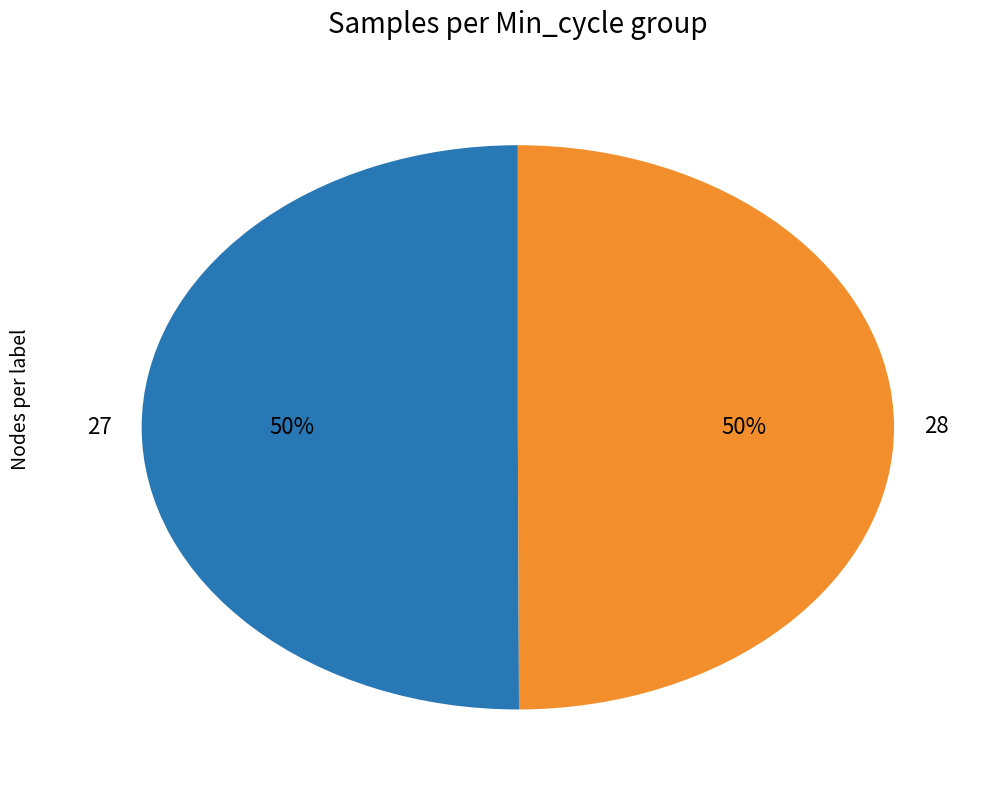

What is the ratio of the value at 27 to the value at 28?

1.0